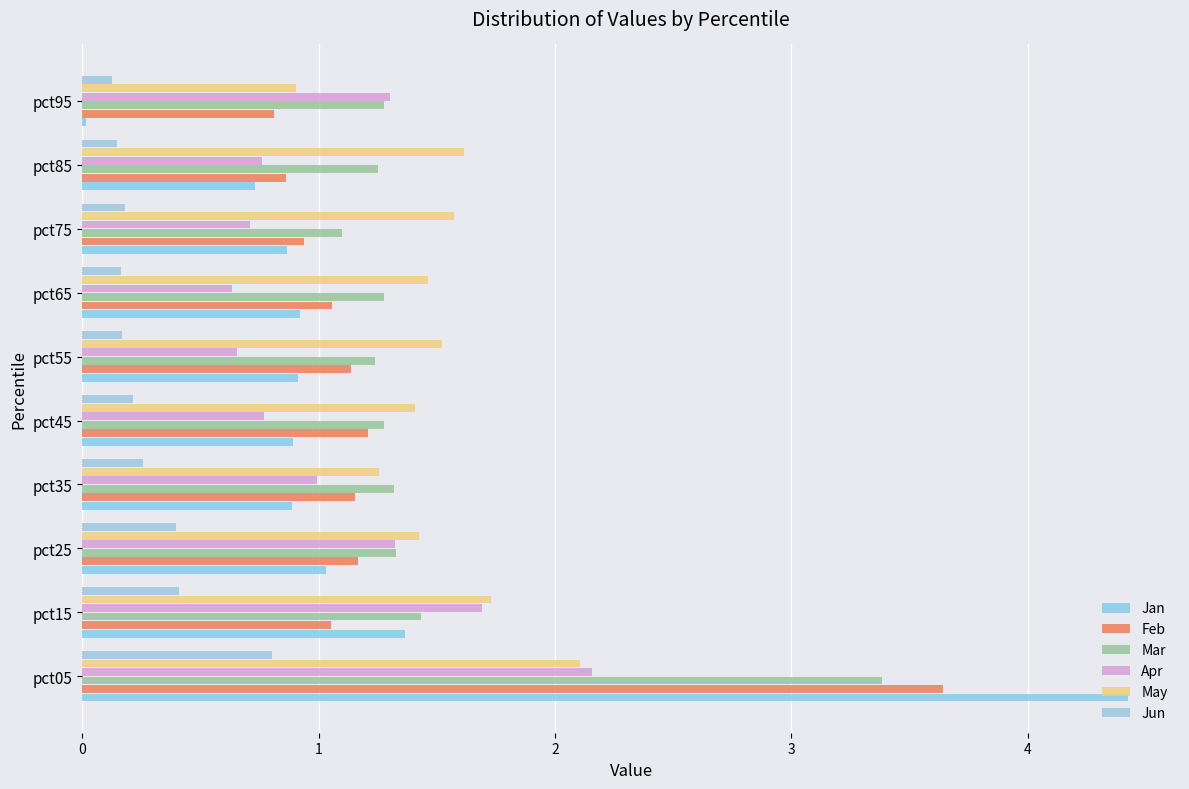

Reading right to left, transcribe all the data shown in this chart.

Jan: 0.0	0.7	0.9	0.9	0.9	0.9	0.9	1.0	1.4	4.4
Feb: 0.8	0.9	0.9	1.1	1.1	1.2	1.2	1.2	1.1	3.6
Mar: 1.3	1.3	1.1	1.3	1.2	1.3	1.3	1.3	1.4	3.4
Apr: 1.3	0.8	0.7	0.6	0.7	0.8	1.0	1.3	1.7	2.2
May: 0.9	1.6	1.6	1.5	1.5	1.4	1.3	1.4	1.7	2.1
Jun: 0.1	0.1	0.2	0.2	0.2	0.2	0.3	0.4	0.4	0.8